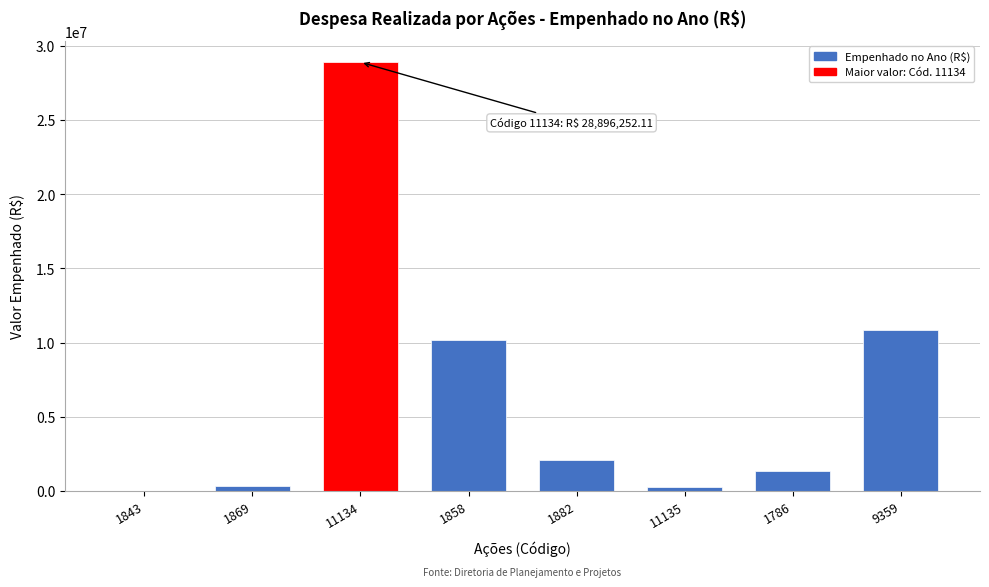

What is the maximum value shown in the chart?

28896252.1